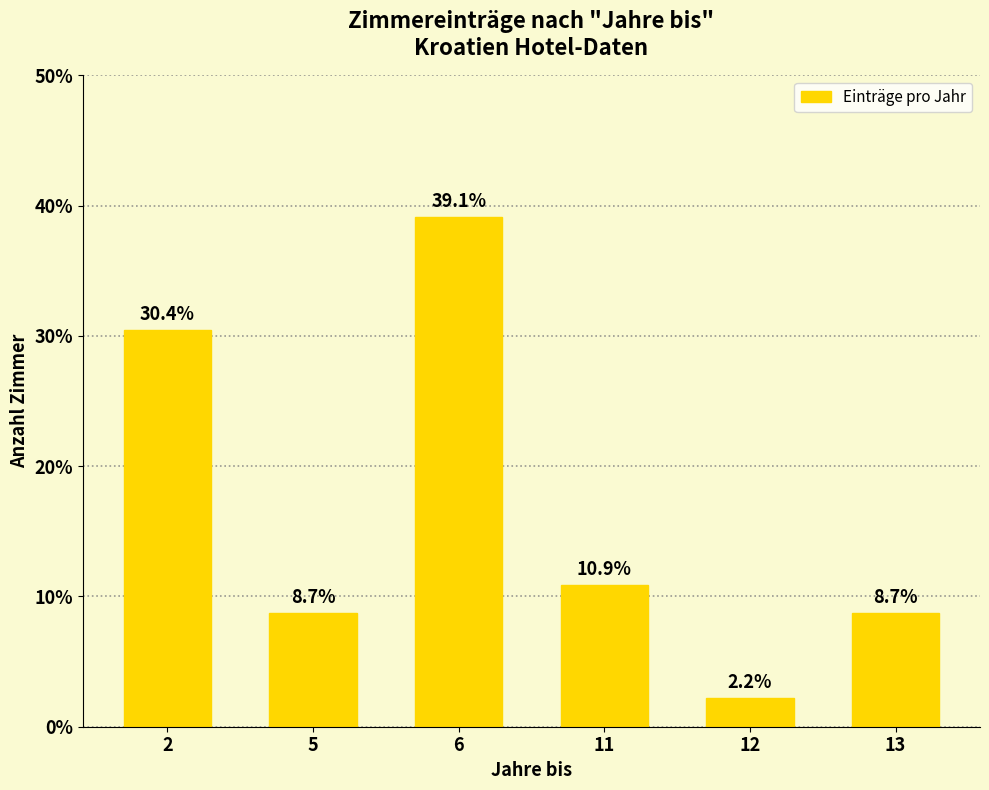

At which category does the chart reach its peak across all series?

6